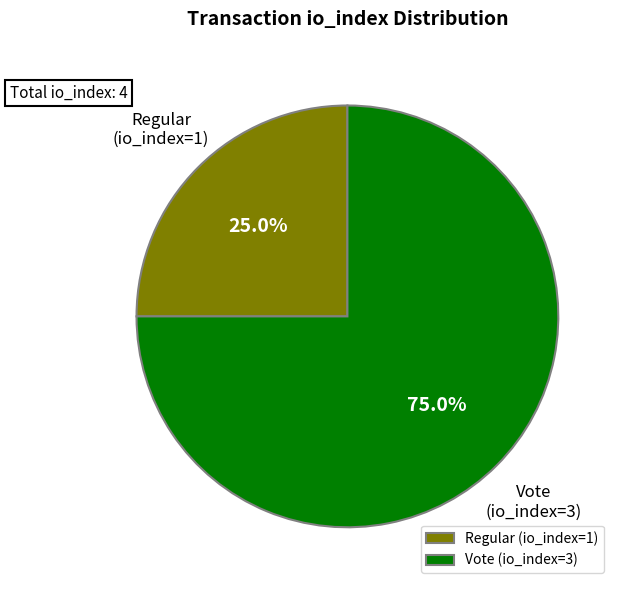

Approximately how many times larger is the value at Vote (io_index=3) compared to Regular (io_index=1)?

3.0